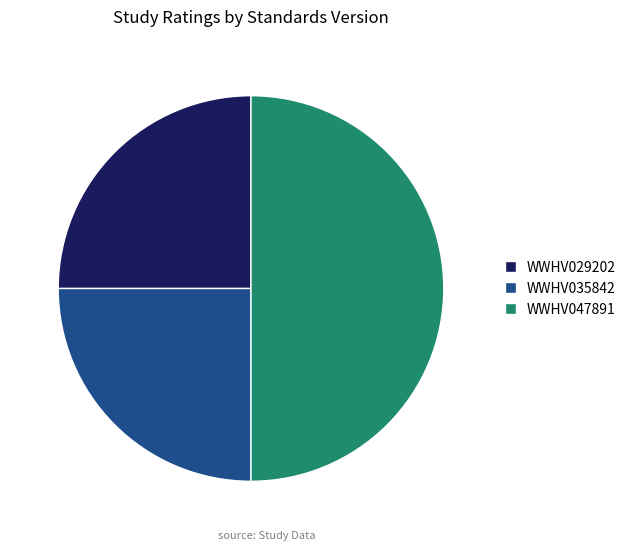

Is WWHV029202 the majority of the pie?

No